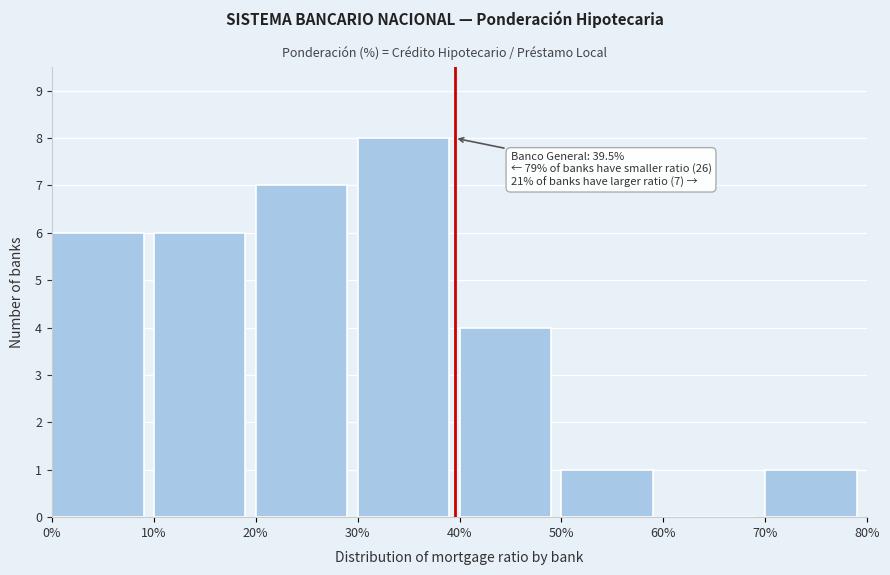

Which range on the x-axis has the tallest bar?

30% to 40%